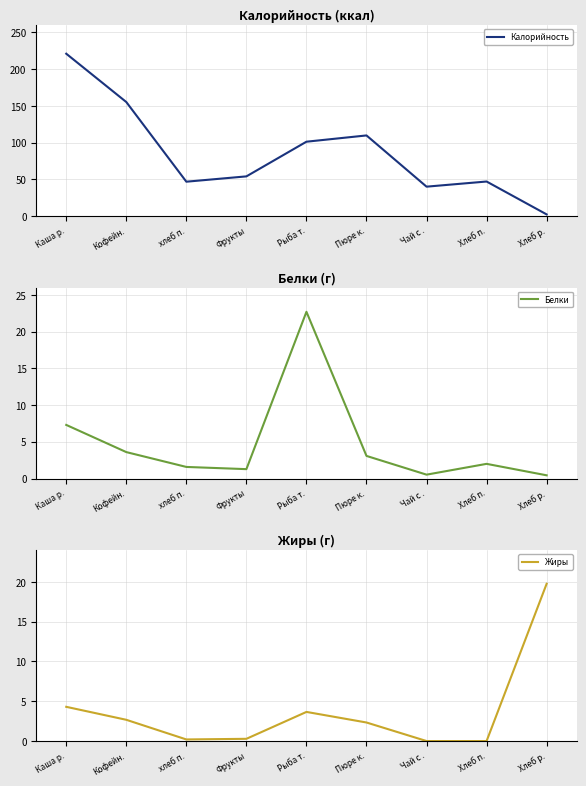

Does the chart have visible grid lines?

Yes